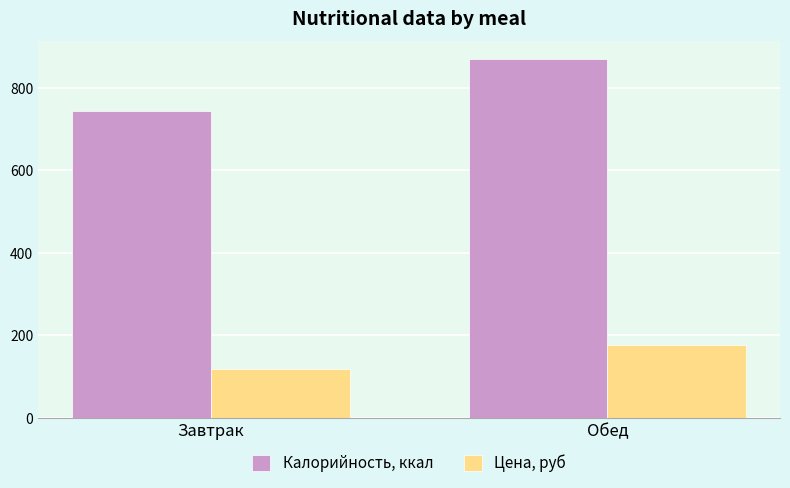

At which category does the chart reach its peak across all series?

Обед